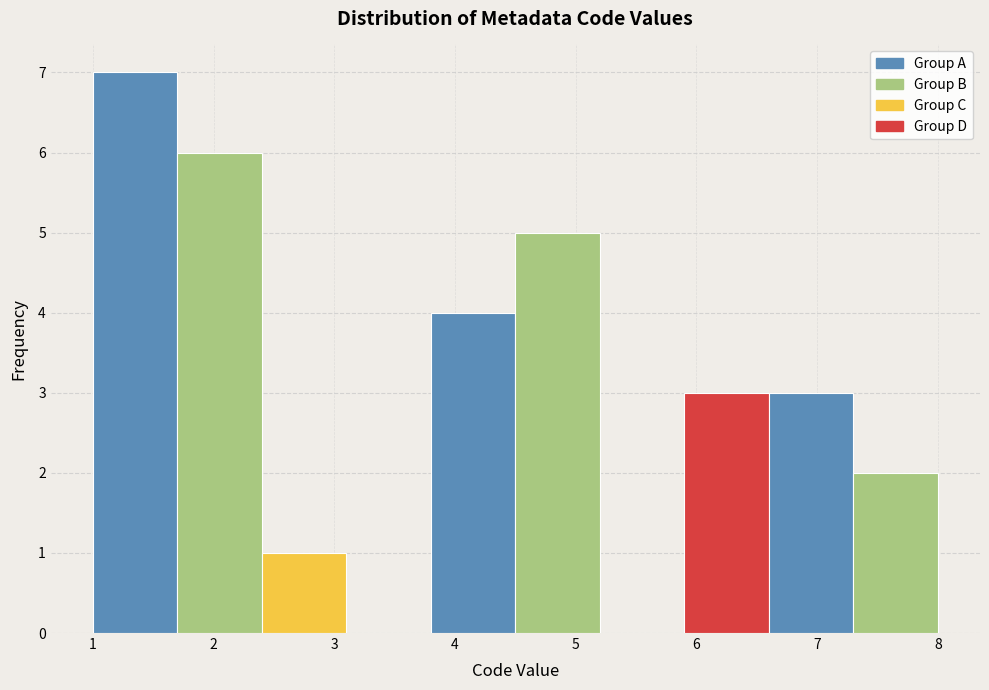

Reading left to right, transcribe this chart: for each bar, give the range it covers on the x-axis and its height. The values are not printed on the chart, so give them approximately, as read against the axis.

1.0 to 1.7: 7
1.7 to 2.4: 6
2.4 to 3.1: 1
3.1 to 3.8: 0
3.8 to 4.5: 4
4.5 to 5.2: 5
5.2 to 5.9: 0
5.9 to 6.6: 3
6.6 to 7.3: 3
7.3 to 8.0: 2